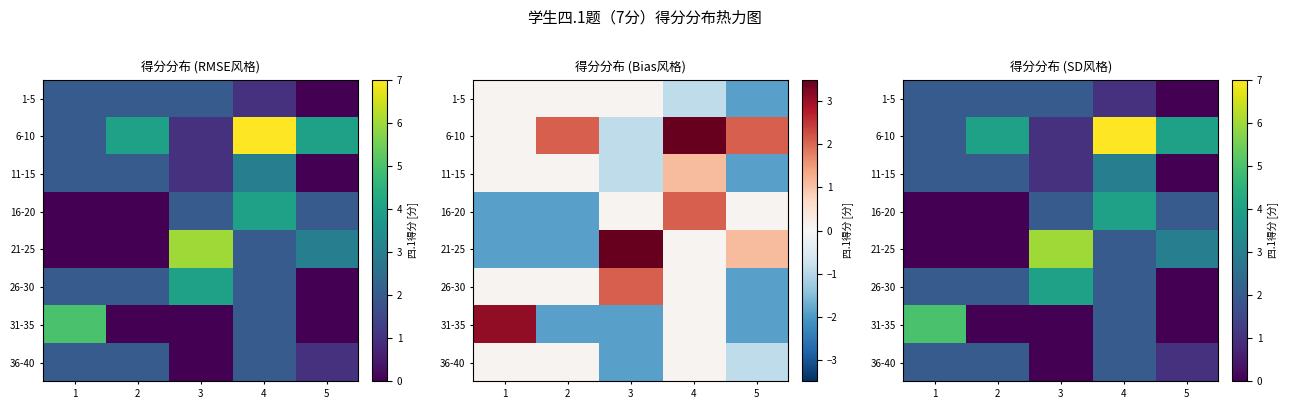

What is the sum of the 26-30 values at 3 and 4?

6